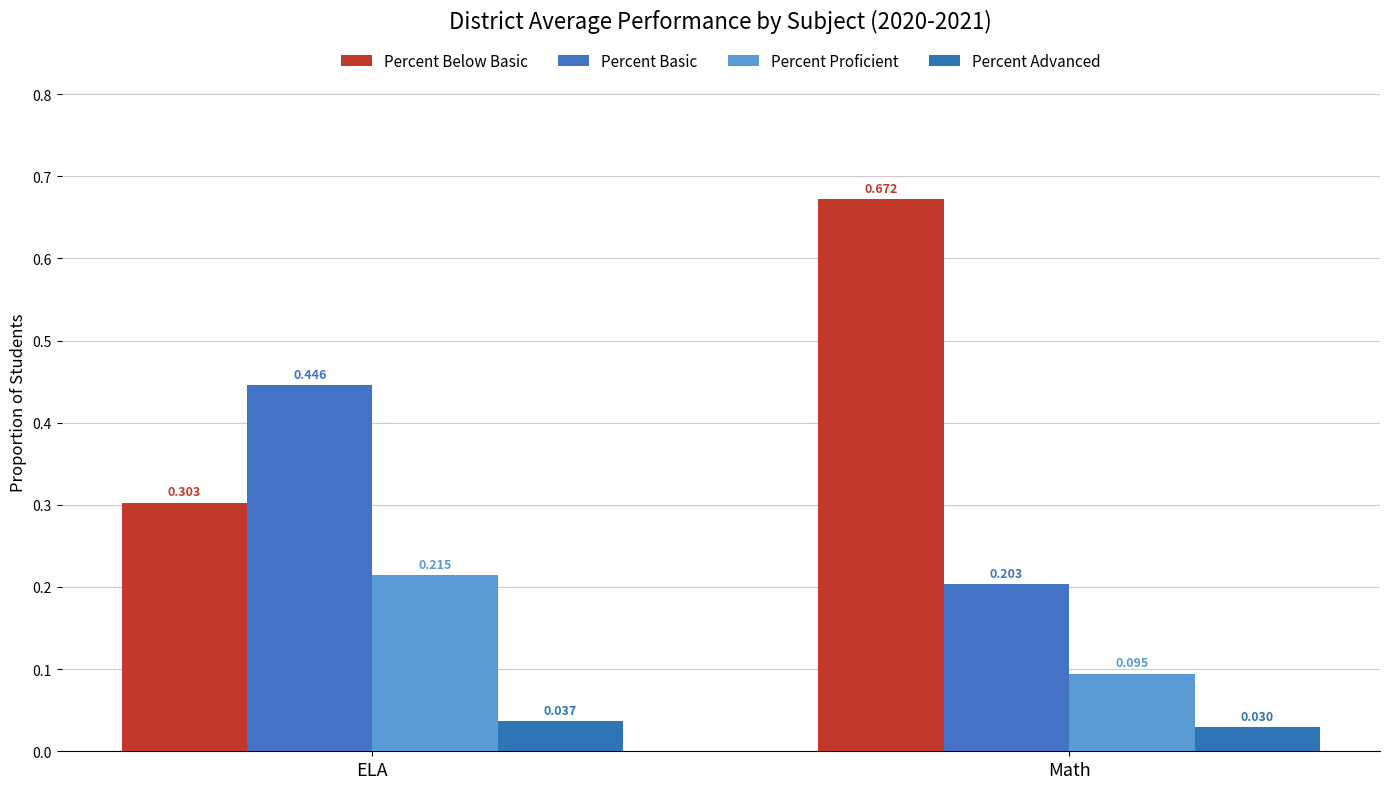

What is the total value across all series at ELA?

1.0